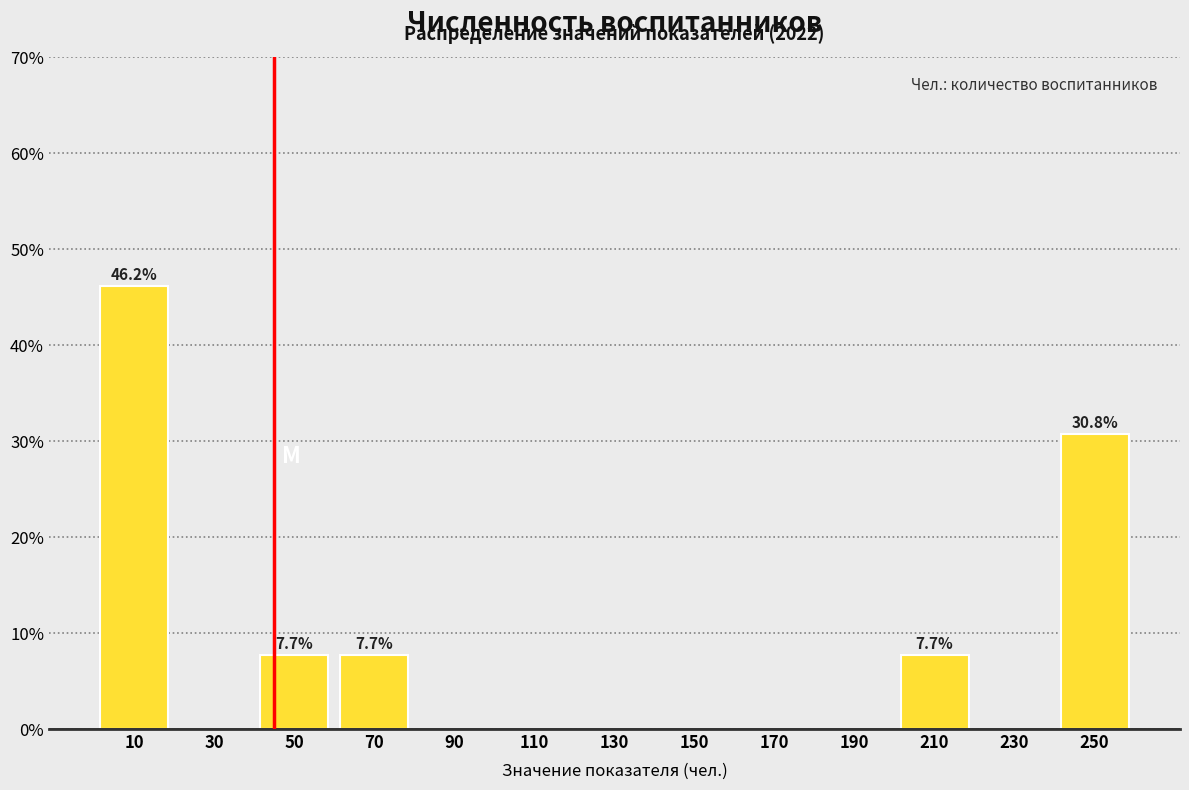

Over which range of the x-axis is the bar tallest?

0 to 20